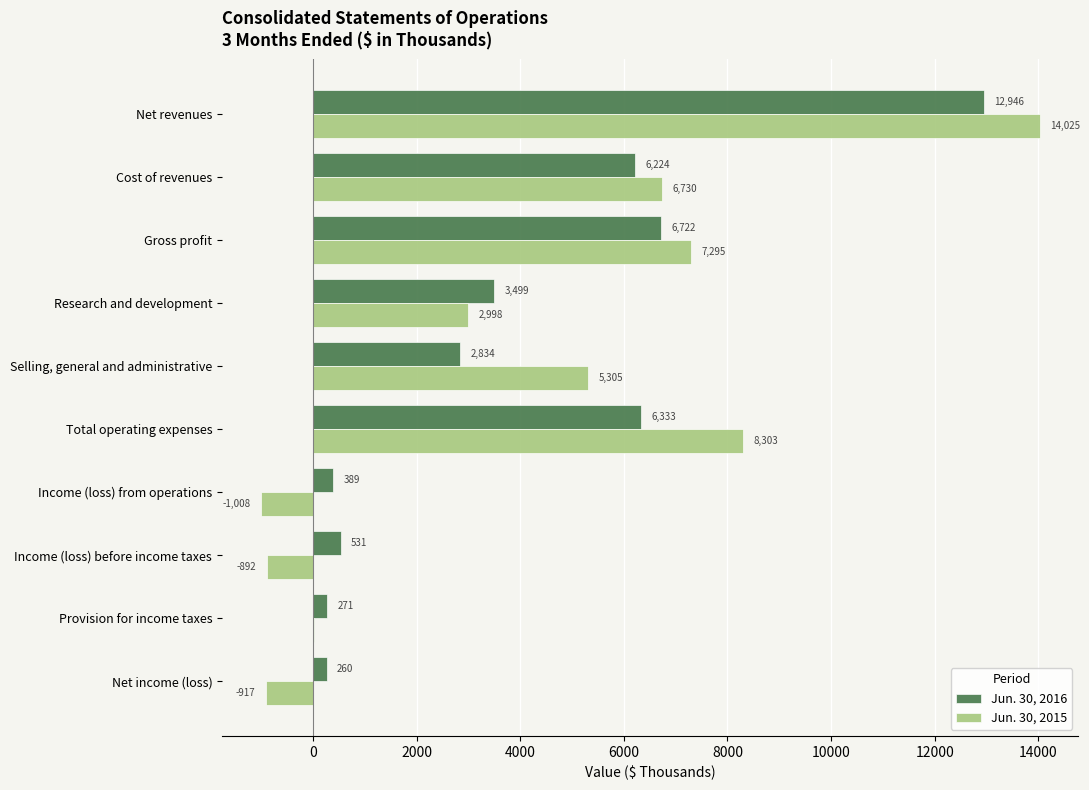

Between Income (loss) from operations and Income (loss) before income taxes, which series saw the biggest shift?

Jun. 30, 2016